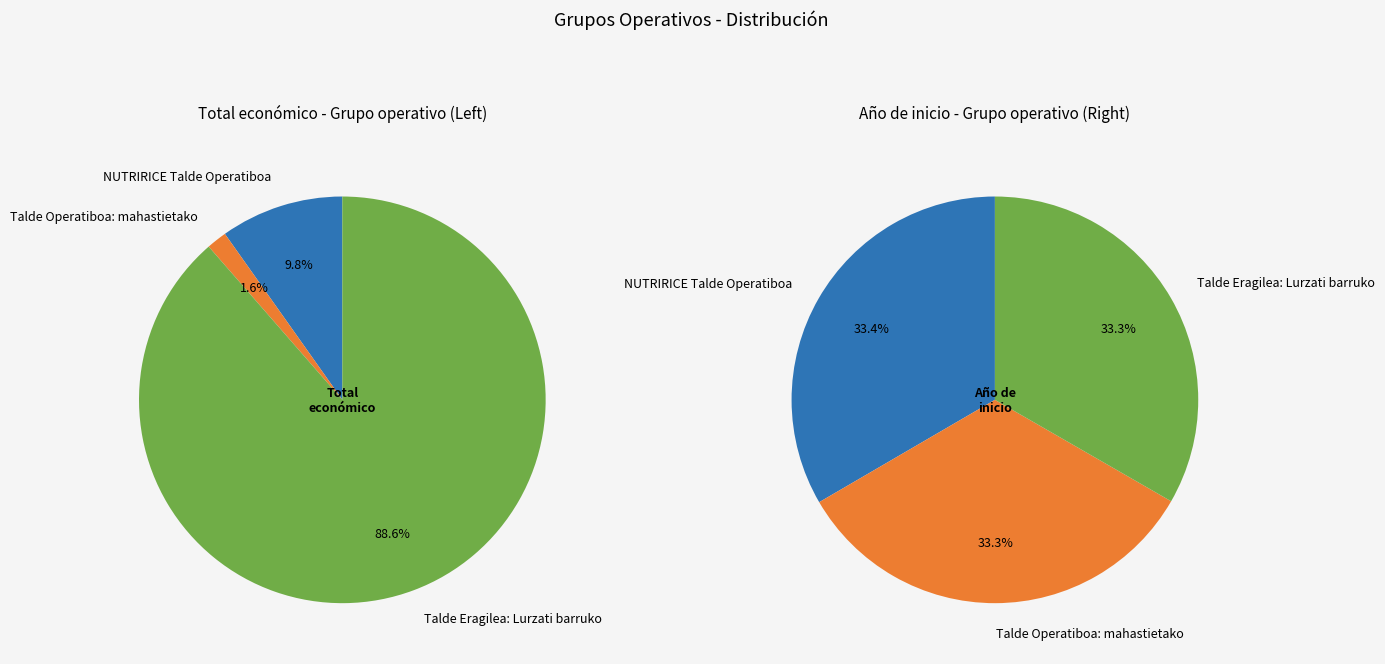

Which slice represents more than half of the pie?

Talde Eragilea: Lurzati barruko